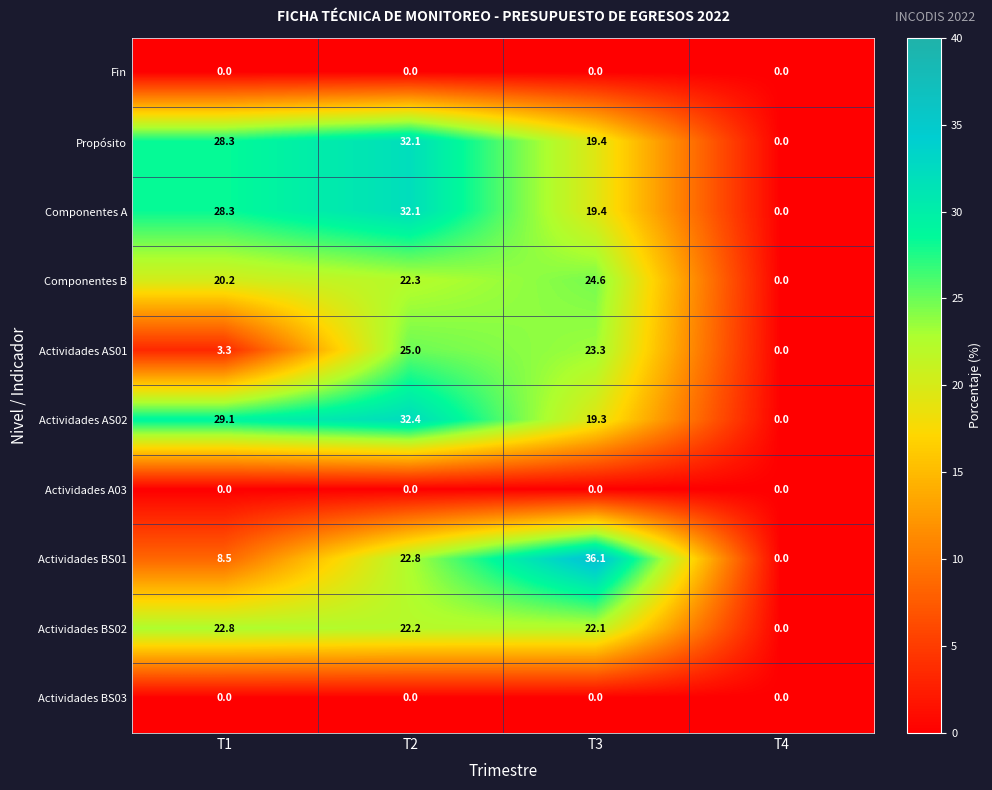

What is the greatest value displayed?

36.1